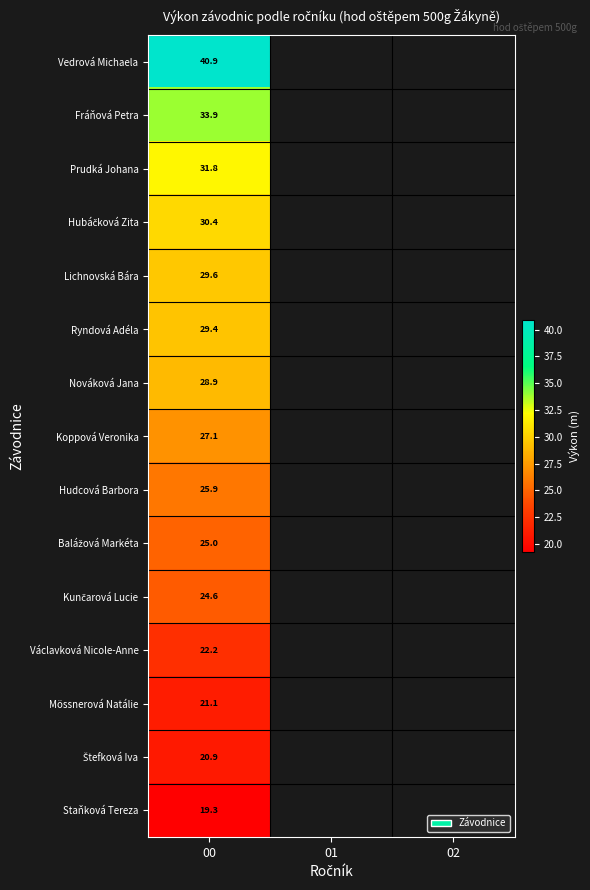

Count the number of categories in the chart.

3